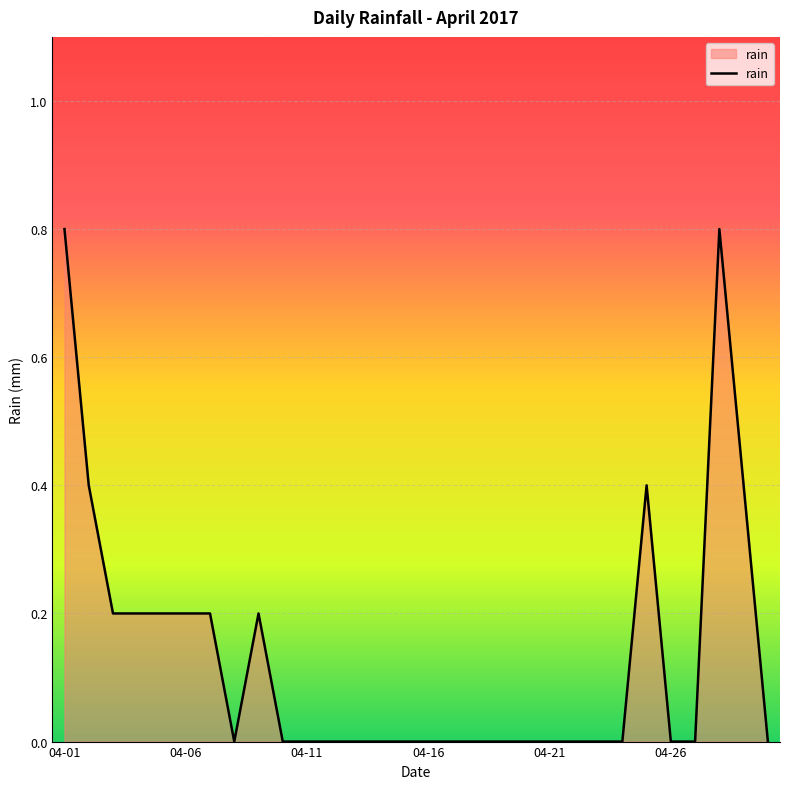

What is the greatest value displayed?

0.8